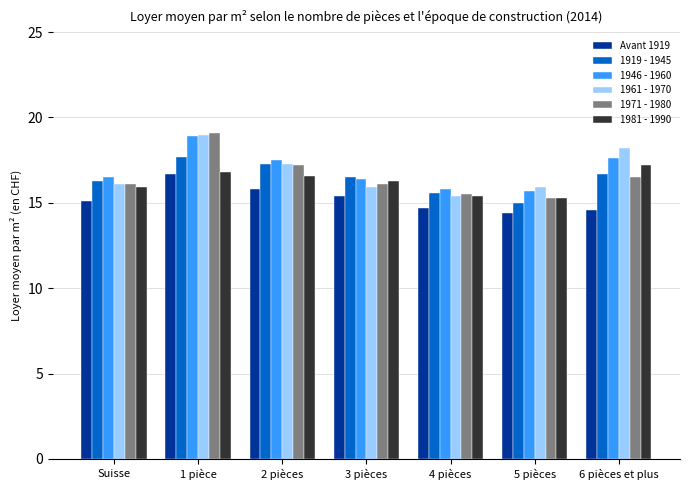

At which label does 1971 - 1980 reach its peak?

1 pièce